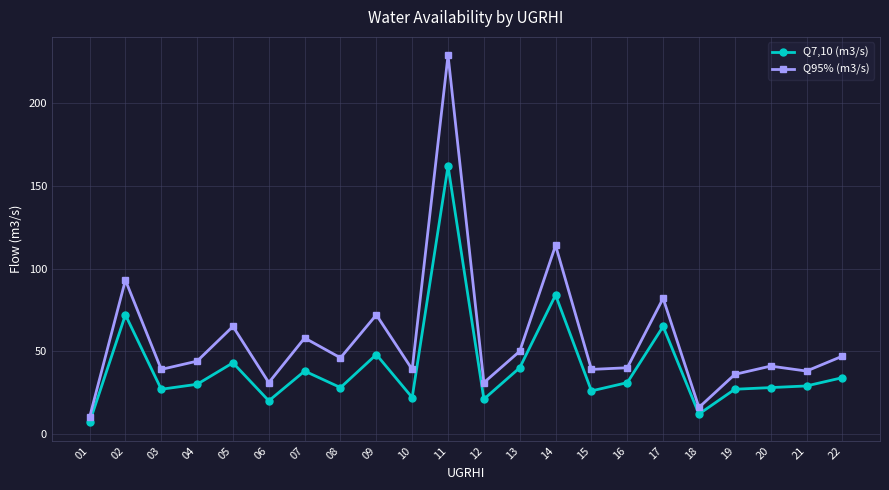

Which series has the widest spread of values?

Q95% (m3/s)